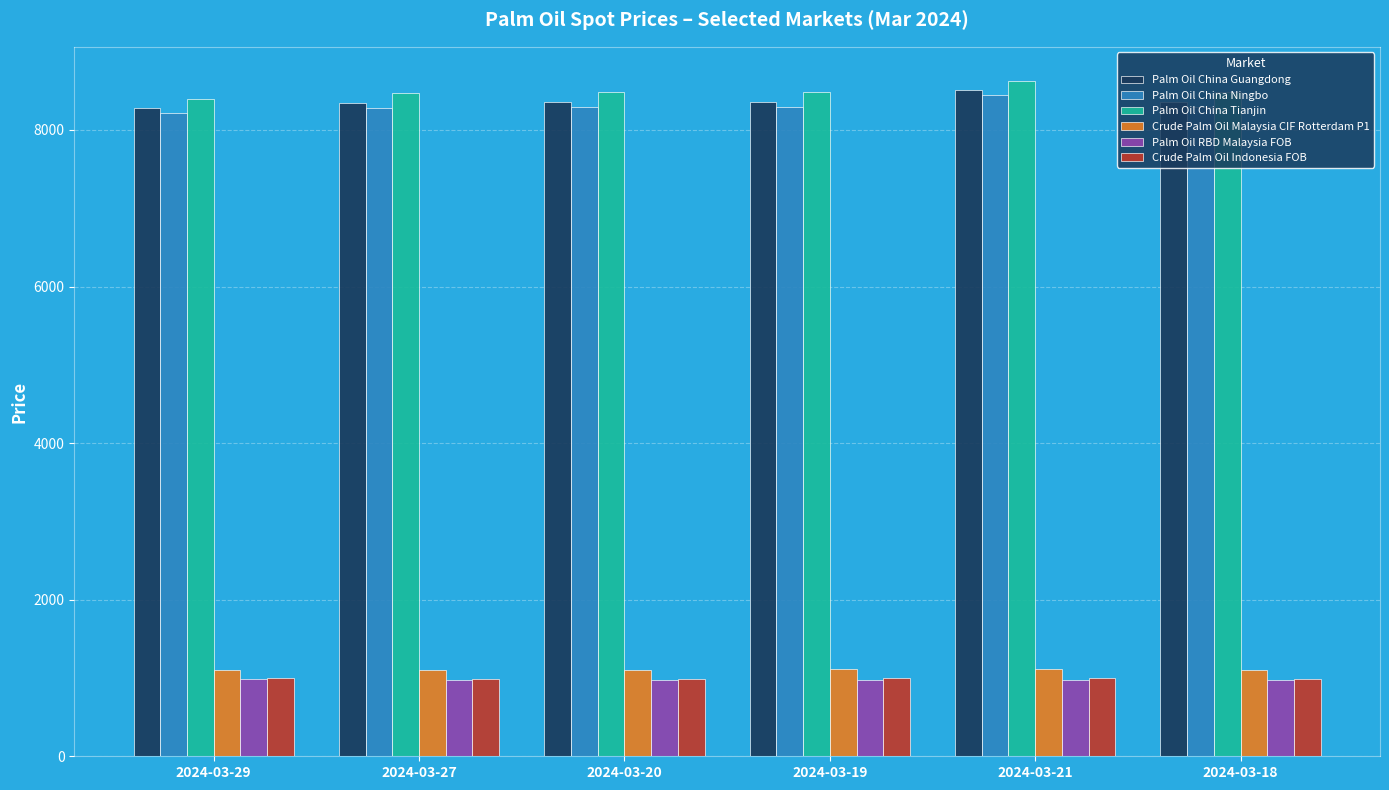

What is the spread (max minus min) of values at 2024-03-19?

7505.0